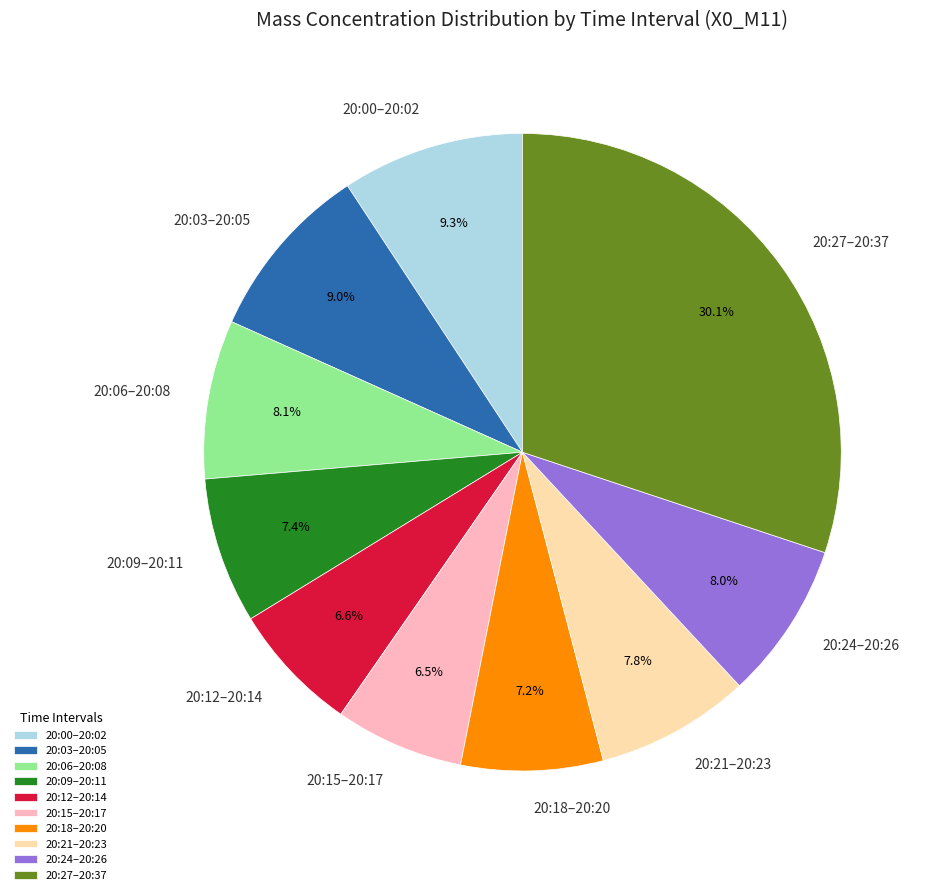

To the nearest percent, what is the difference between the largest and smallest slice percentages?

24%